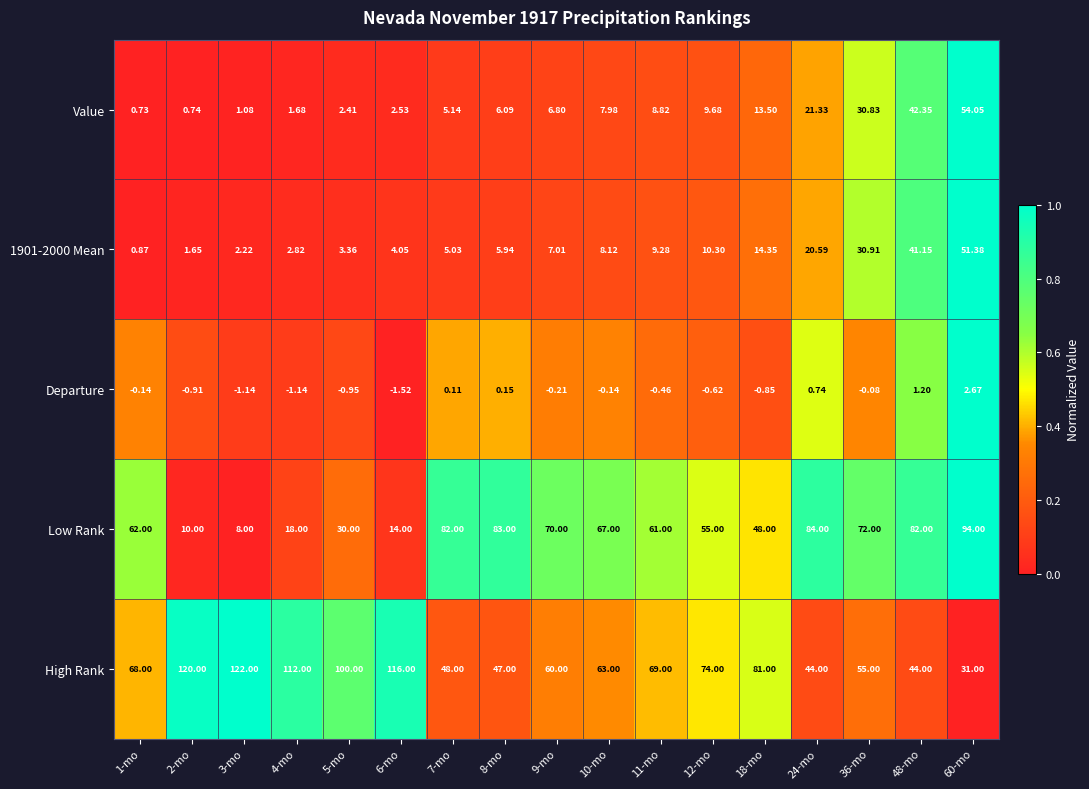

Which series has the widest spread of values?

High Rank